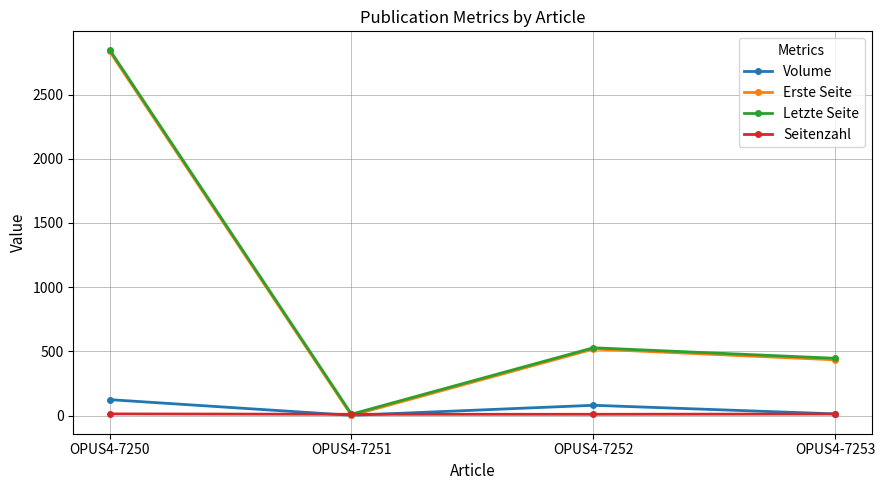

What is the maximum value shown in the chart?

2850